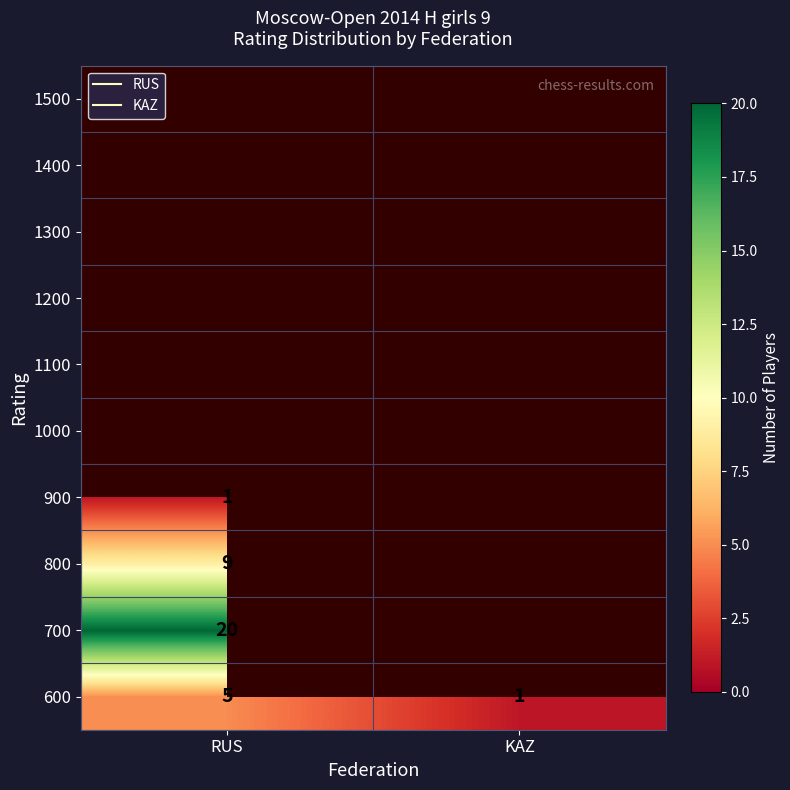

How many distinct data groups are displayed?

10